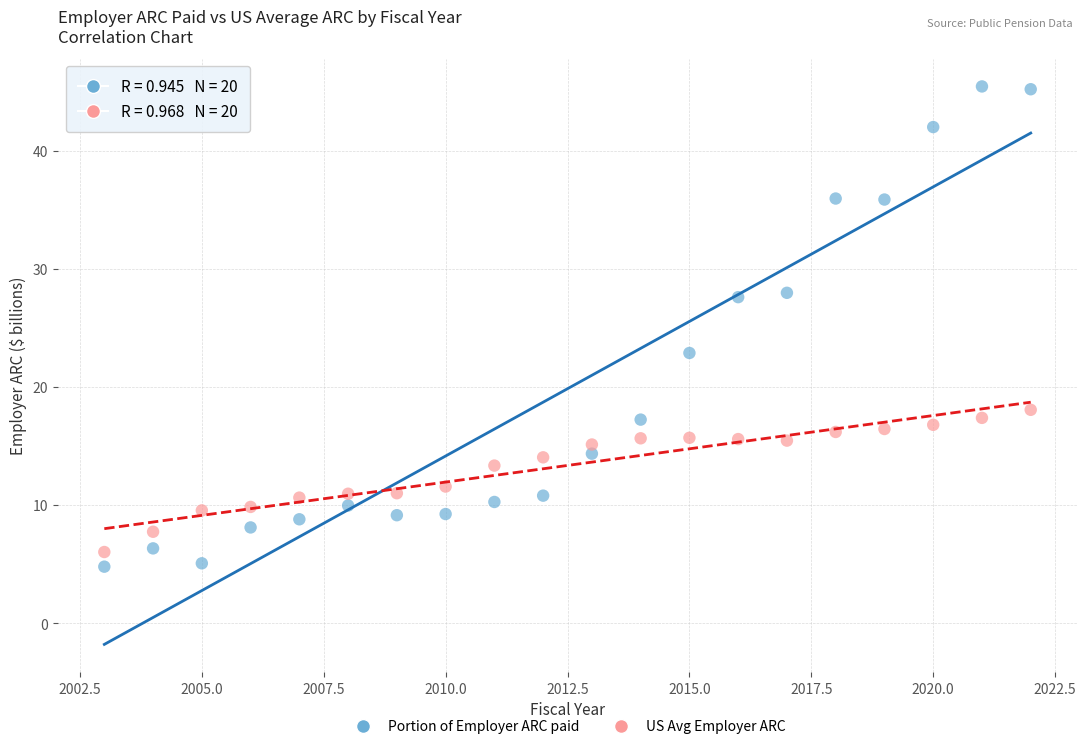

Which series has the widest spread of Y values?

Portion of Employer ARC paid